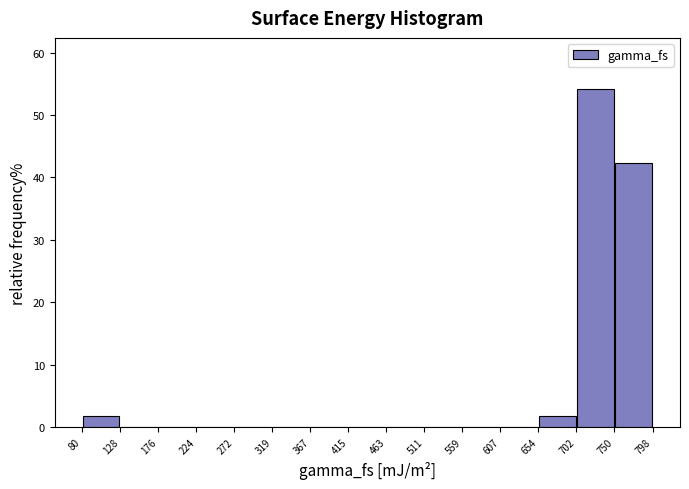

Which range on the x-axis has the tallest bar?

702 to 750